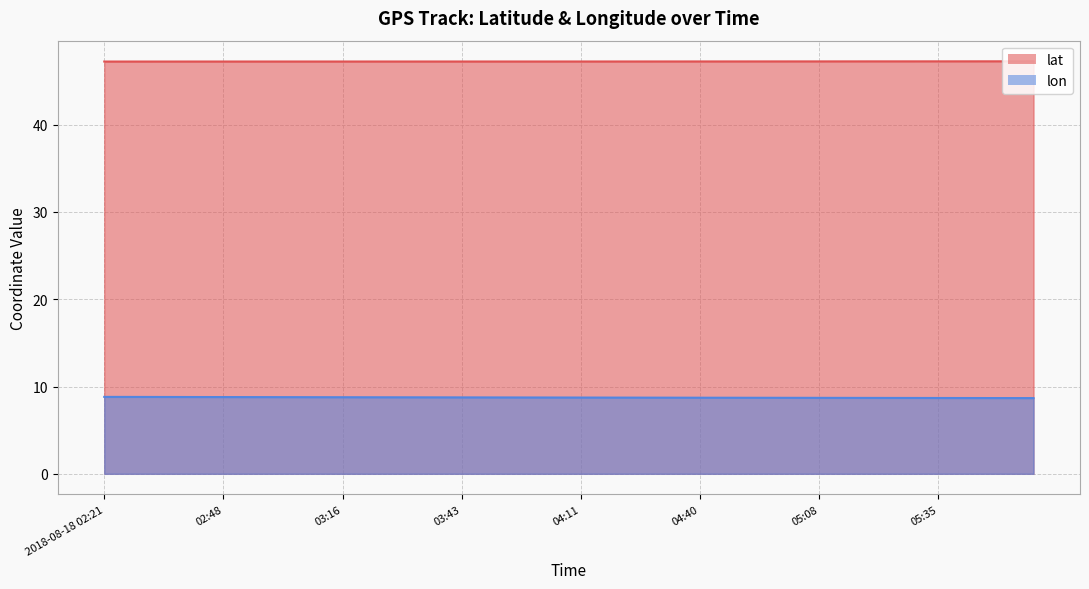

Is it true that lat equals 47.2 at 05:30?

True